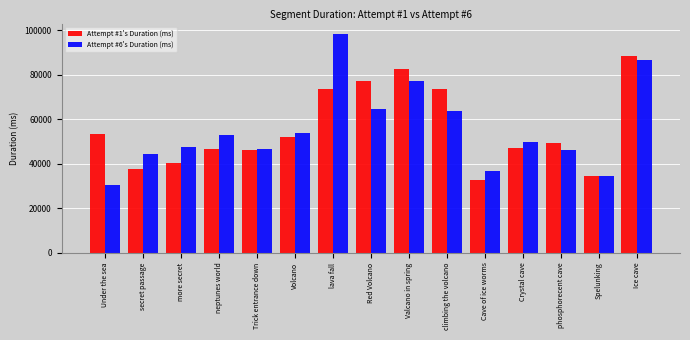

What is the sum of all Attempt #1's Duration (ms) values?

834461